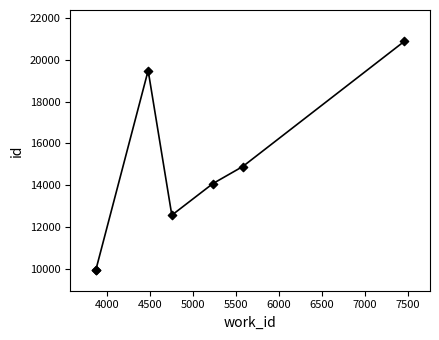

What Y value in the scatter plot is closest to 15420?

14896